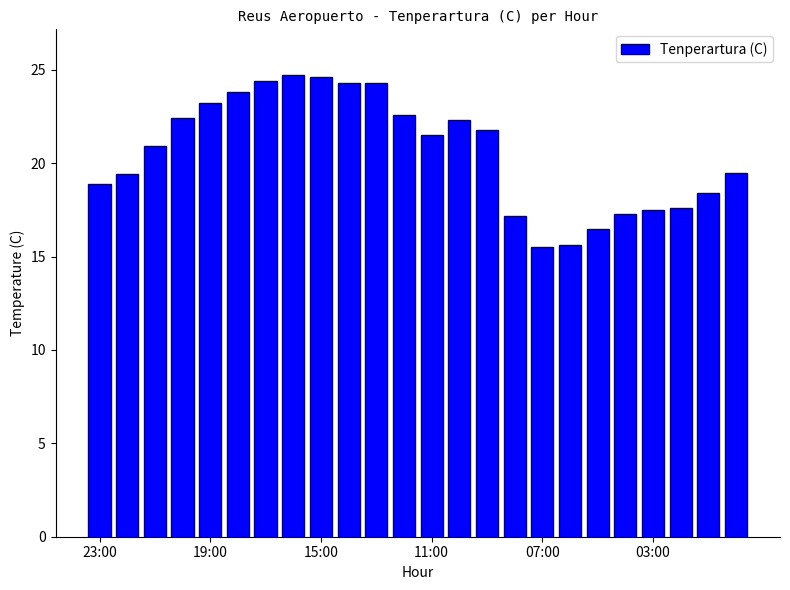

What is the minimum value shown in the chart?

15.5